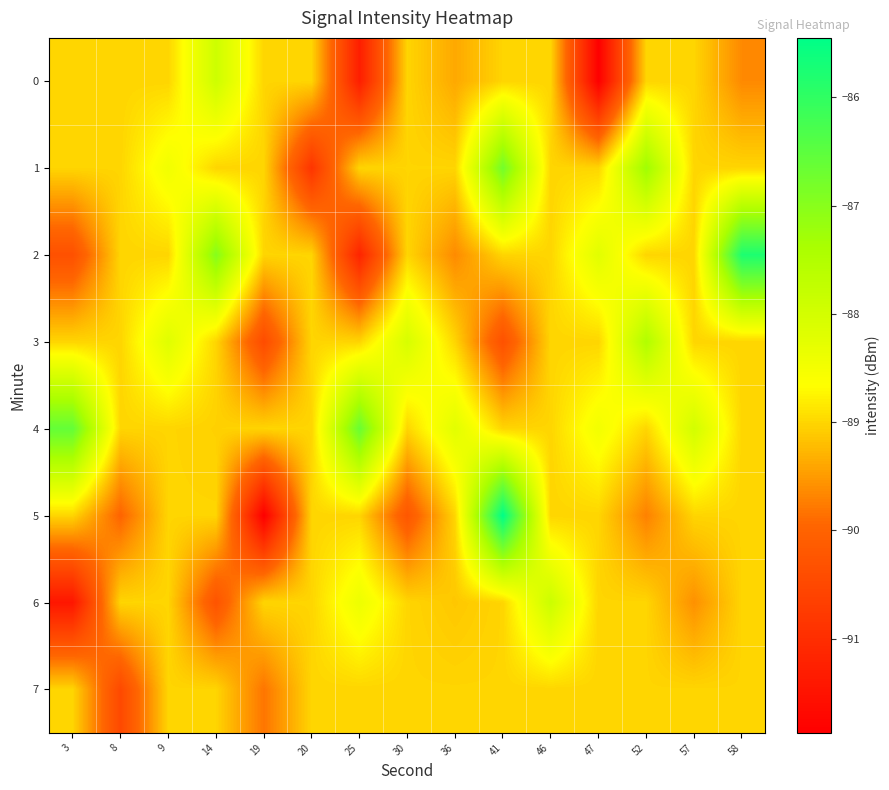

Reading left to right, what are all the values shown in this chart?

0: 3=-89.0	8=-89.0	9=-89.0	14=-87.9	19=-89.0	20=-89.0	25=-91.3	30=-89.0	36=-89.4	41=-89.0	46=-89.0	47=-91.9	52=-89.0	57=-89.0	58=-89.6
1: 3=-89.0	8=-89.0	9=-88.5	14=-89.0	19=-89.0	20=-90.9	25=-89.0	30=-89.0	36=-89.0	41=-86.8	46=-89.0	47=-89.0	52=-87.3	57=-89.0	58=-89.0
2: 3=-90.3	8=-89.0	9=-89.0	14=-87.0	19=-89.0	20=-89.0	25=-91.2	30=-89.0	36=-89.6	41=-89.0	46=-89.0	47=-88.2	52=-89.0	57=-89.0	58=-85.8
3: 3=-89.0	8=-89.0	9=-88.2	14=-89.0	19=-90.4	20=-89.0	25=-89.0	30=-88.1	36=-89.0	41=-90.3	46=-89.0	47=-89.0	52=-87.5	57=-89.0	58=-89.0
4: 3=-86.6	8=-89.0	9=-89.0	14=-89.0	19=-89.0	20=-89.0	25=-86.6	30=-89.0	36=-88.2	41=-89.0	46=-89.0	47=-88.5	52=-89.0	57=-88.0	58=-89.0
5: 3=-89.0	8=-90.0	9=-89.0	14=-89.0	19=-91.9	20=-89.0	25=-89.0	30=-90.2	36=-89.0	41=-85.5	46=-89.0	47=-89.0	52=-89.7	57=-89.0	58=-89.0
6: 3=-91.4	8=-89.0	9=-89.0	14=-90.3	19=-89.0	20=-89.0	25=-88.4	30=-89.0	36=-89.1	41=-89.0	46=-87.9	47=-89.0	52=-89.0	57=-89.6	58=-89.0
7: 3=-89.0	8=-90.5	9=-89.0	14=-89.0	19=-89.8	20=-89.0	25=-89.0	30=-89.0	36=-89.0	41=-89.0	46=-89.0	47=-89.0	52=-89.0	57=-89.0	58=-89.0